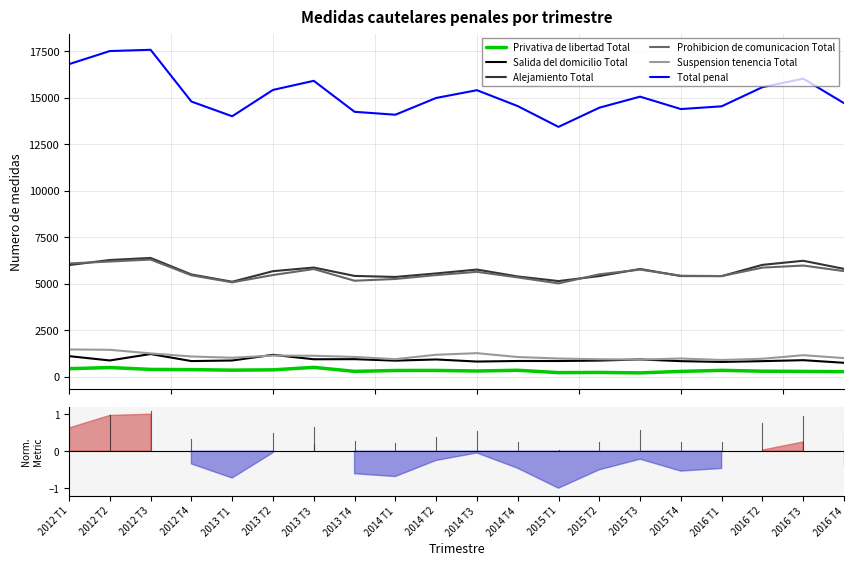

Which has a higher value, 2014 T4 or 2014 T1?

2014 T4